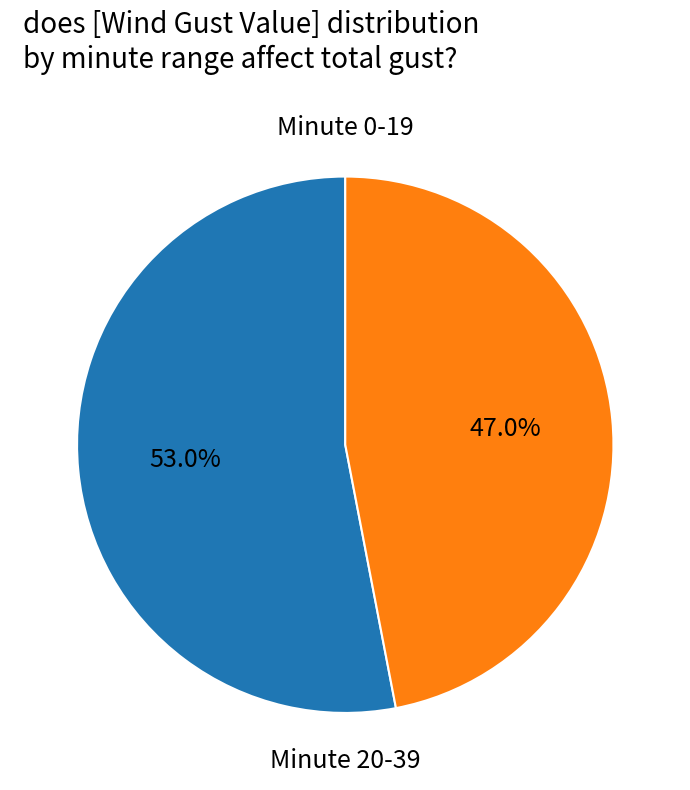

How many segments does this pie chart have?

2